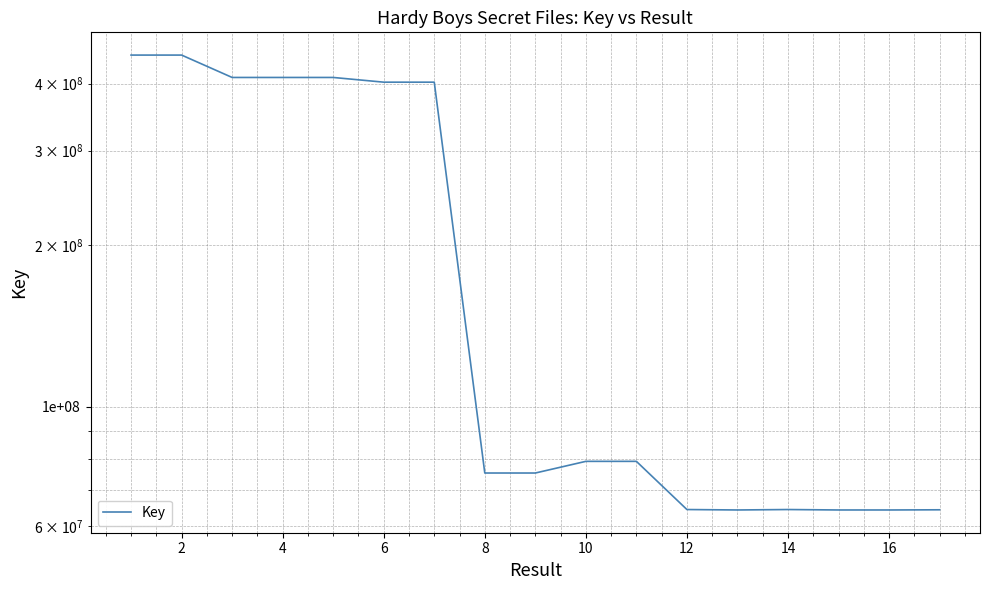

What is the difference between the maximum and second lowest values?

387920120